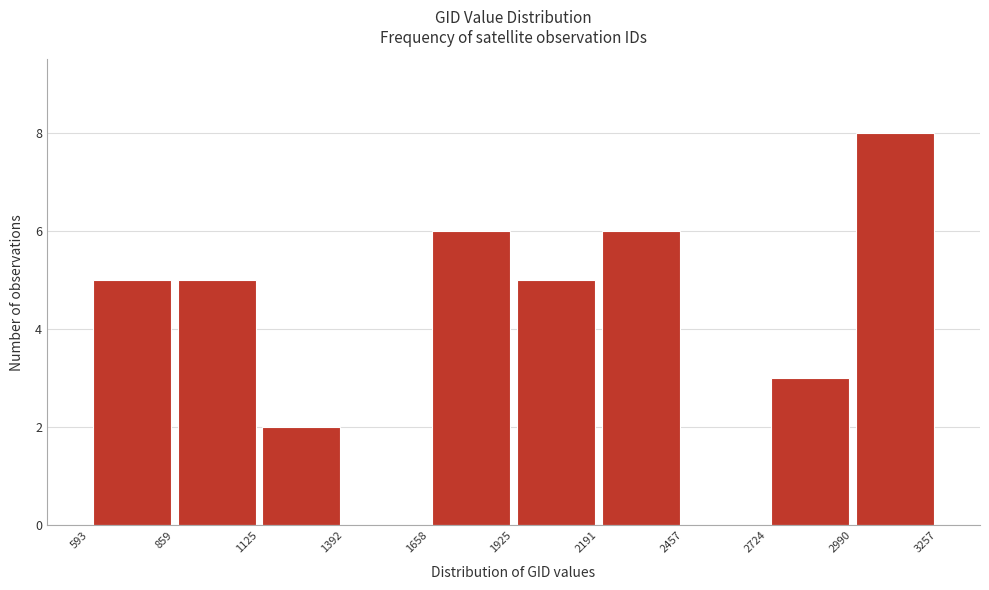

How tall is the bar that spans 2990 to 3257 on the x-axis? The values are not printed on the chart, so give them approximately, as read against the axis.

8